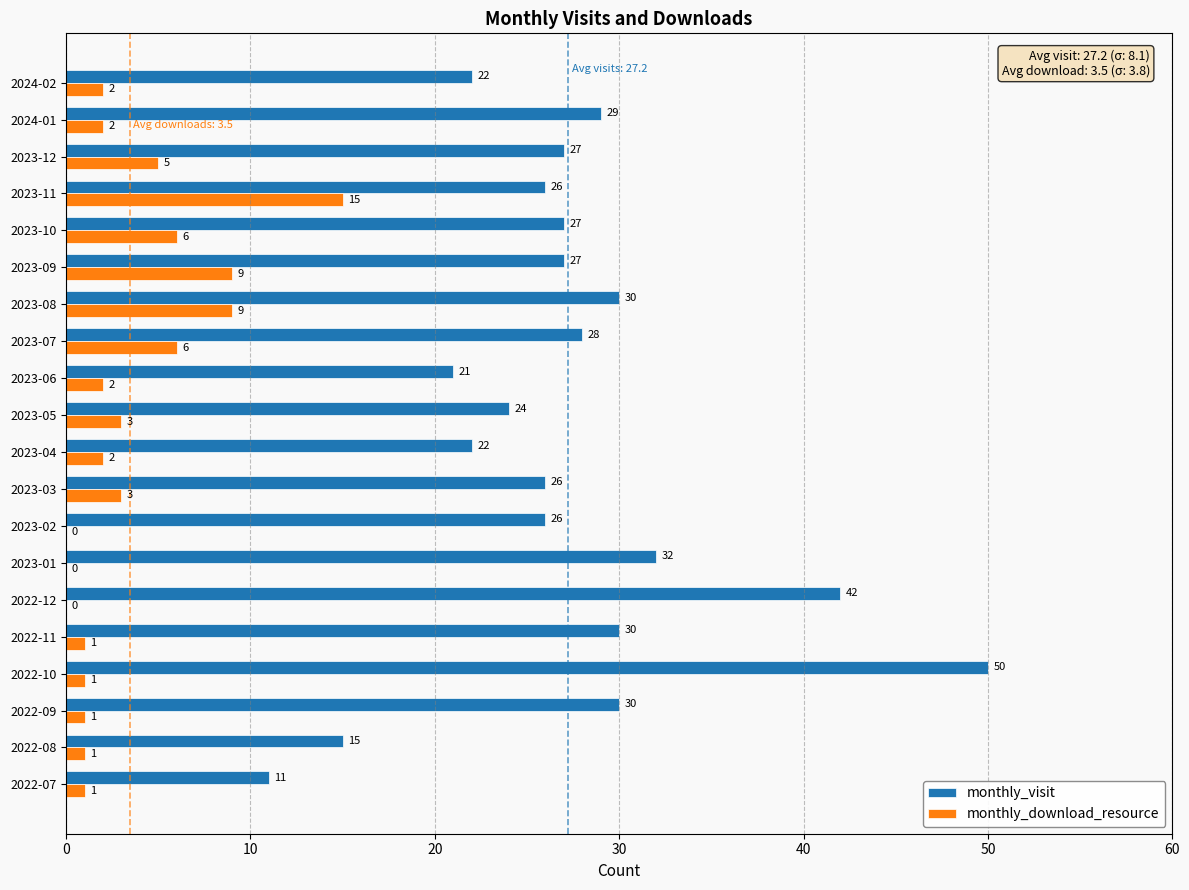

Between 2023-05 and 2023-07, which series saw the biggest shift?

monthly_visit